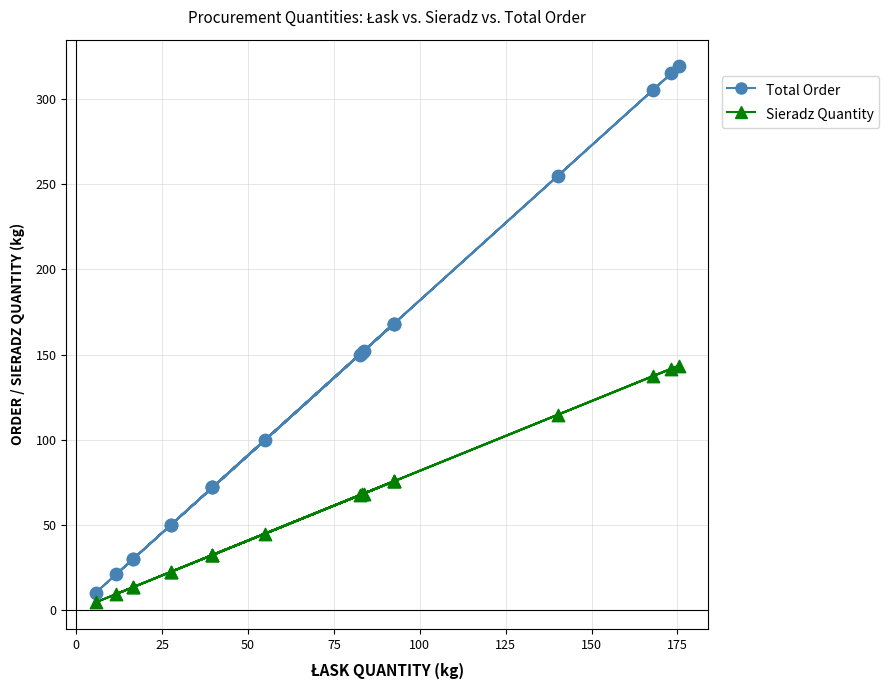

Which series has the largest Y range (max minus min)?

Total Order